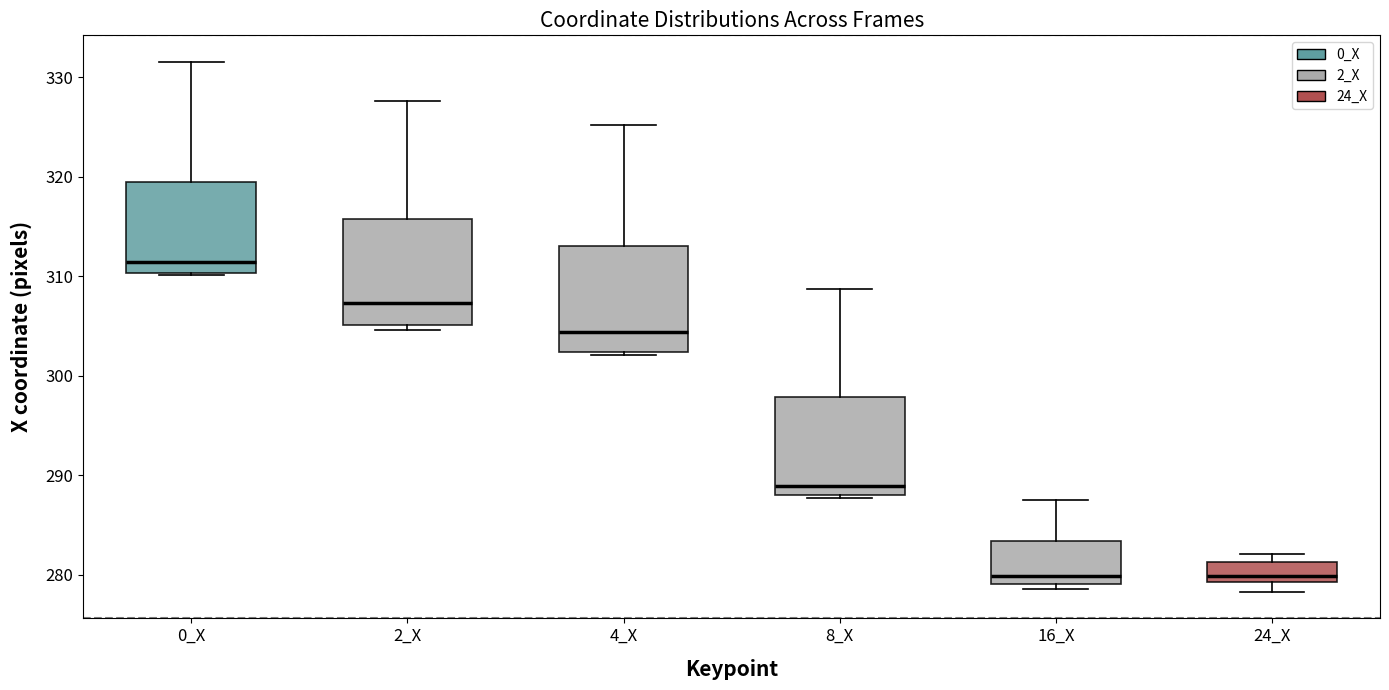

Reading left to right, read every box against the y-axis: the position of its median line, the range the box covers, and the ends of its whiskers. The values are not printed on the chart, so give them approximately, as read against the axis.

0_X: median 311, box 310 to 320, whiskers 310 to 332
2_X: median 307, box 305 to 316, whiskers 305 (just below the box's lower edge) to 328
4_X: median 304, box 302 to 313, whiskers 302 (just below the box's lower edge) to 325
8_X: median 289, box 288 to 298, whiskers 288 to 309
16_X: median 280, box 279 to 283, whiskers 279 (just below the box's lower edge) to 287
24_X: median 280, box 279 to 281, whiskers 278 to 282